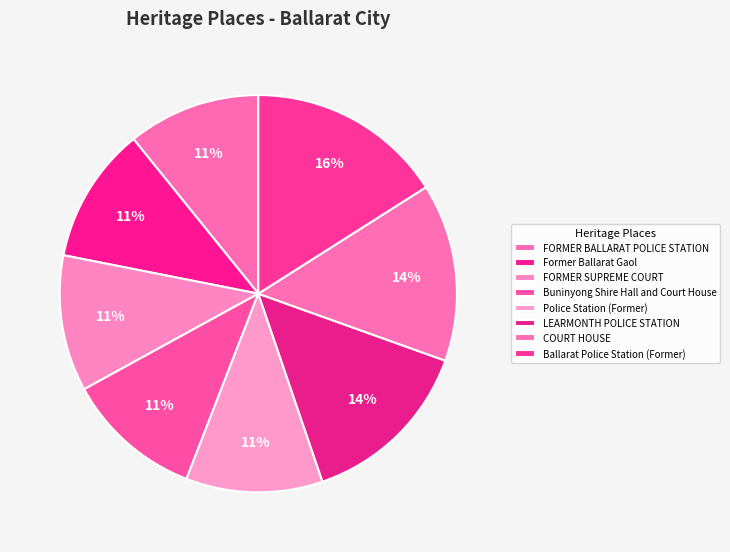

To the nearest percent, what is the combined percentage of COURT HOUSE and Former Ballarat Gaol?

26%